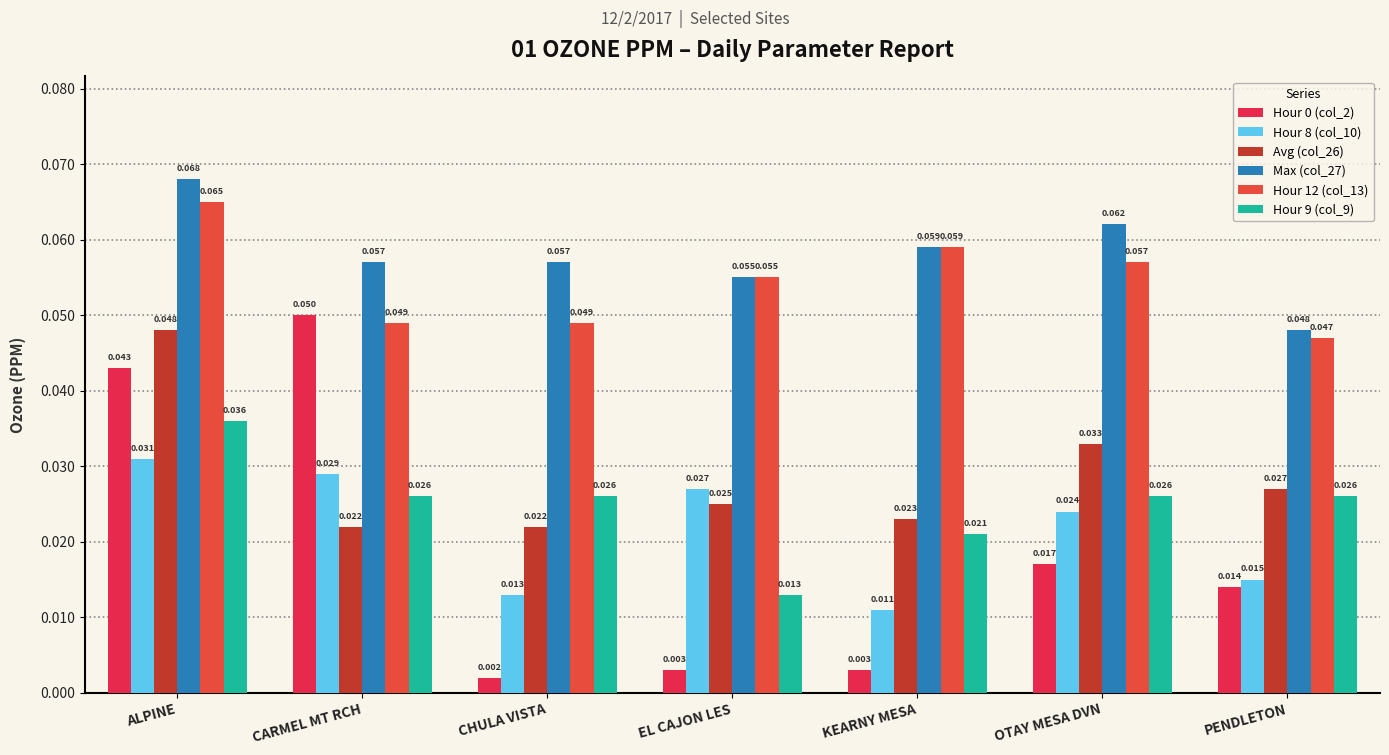

Are the bars grouped side by side (vs. stacked)?

Yes